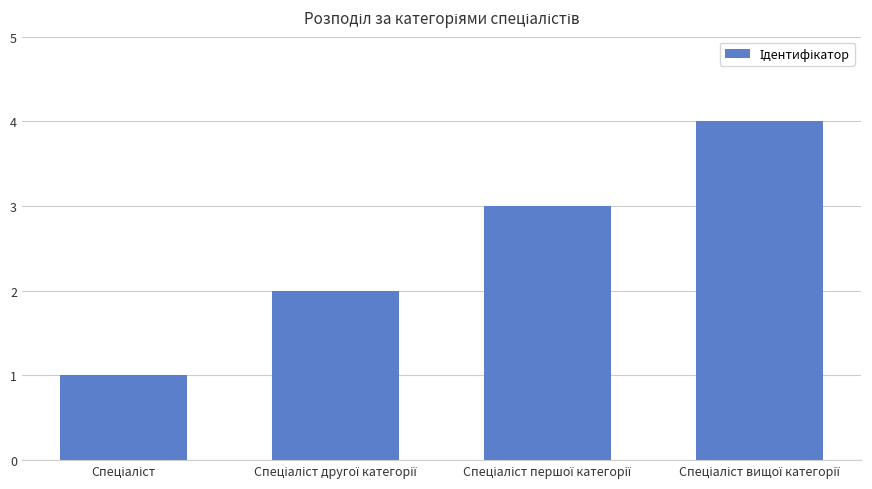

What is the greatest value displayed?

4